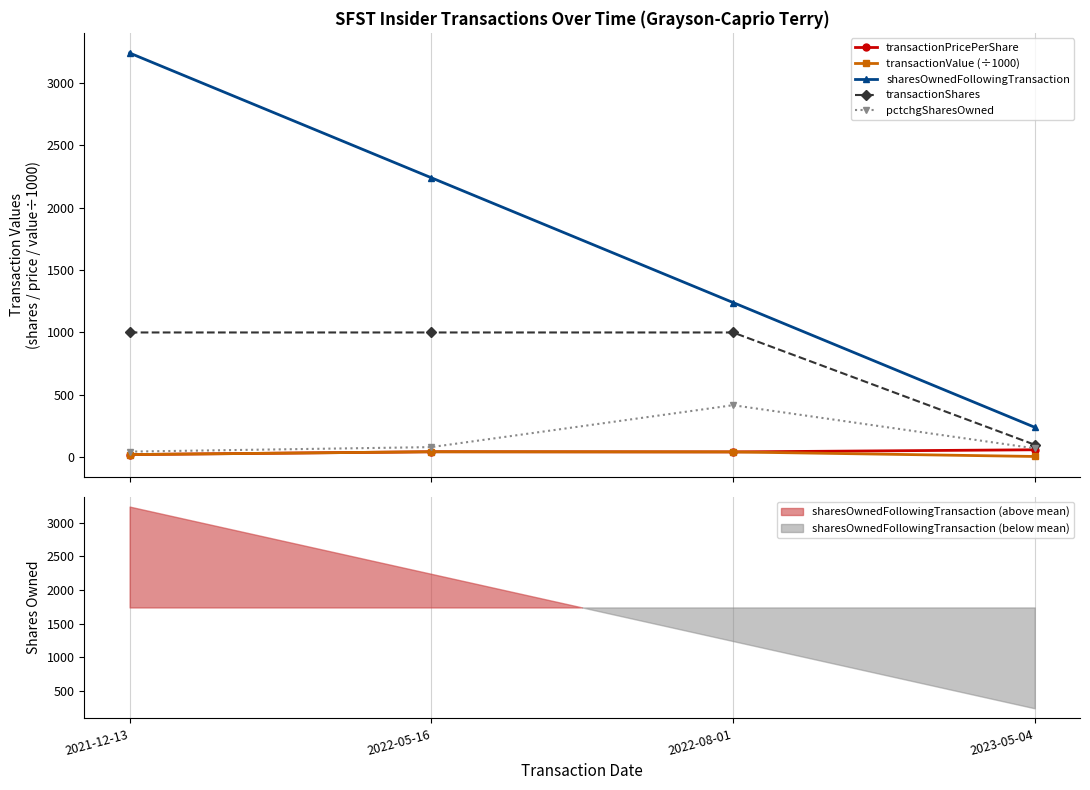

True or false: transactionShares and transactionPricePerShare cross at least once.

False